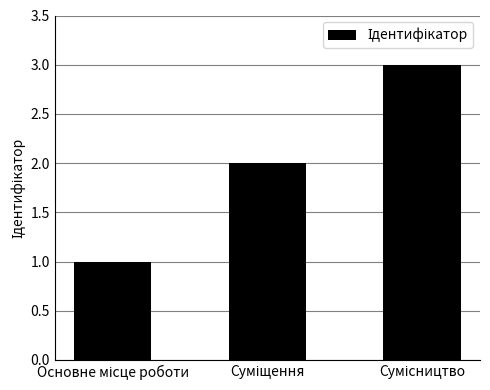

What is the maximum value shown in the chart?

3